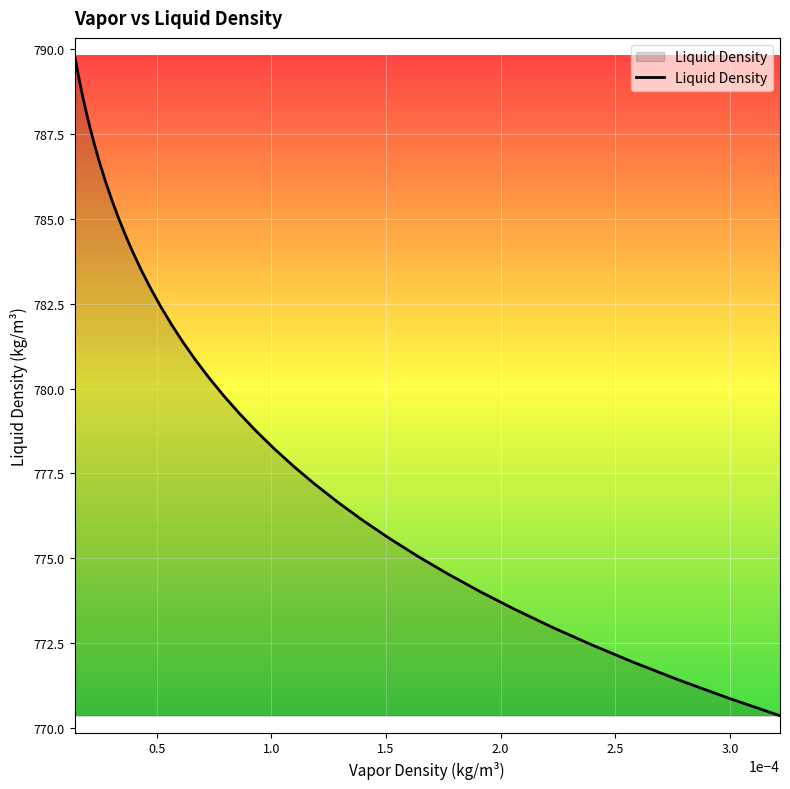

What is the smallest value displayed?

770.4